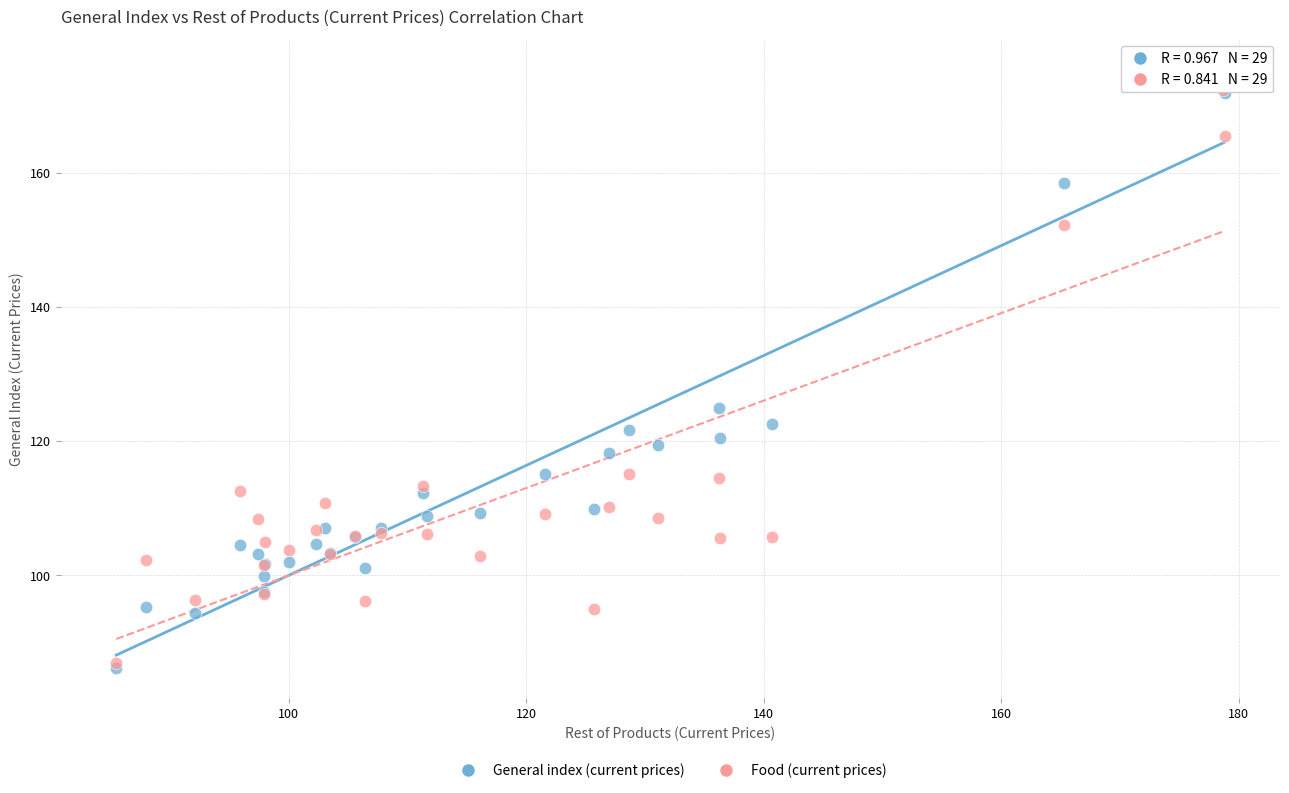

In the Food (current prices) series, what Y value is closest to 129?

115.1